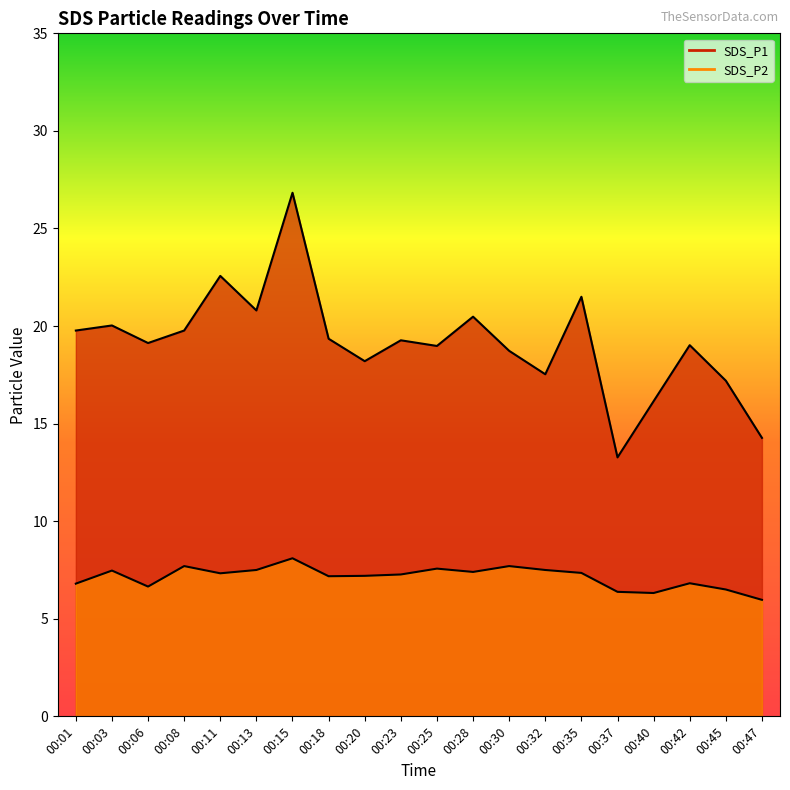

At which category is the sum across all series the highest?

00:15